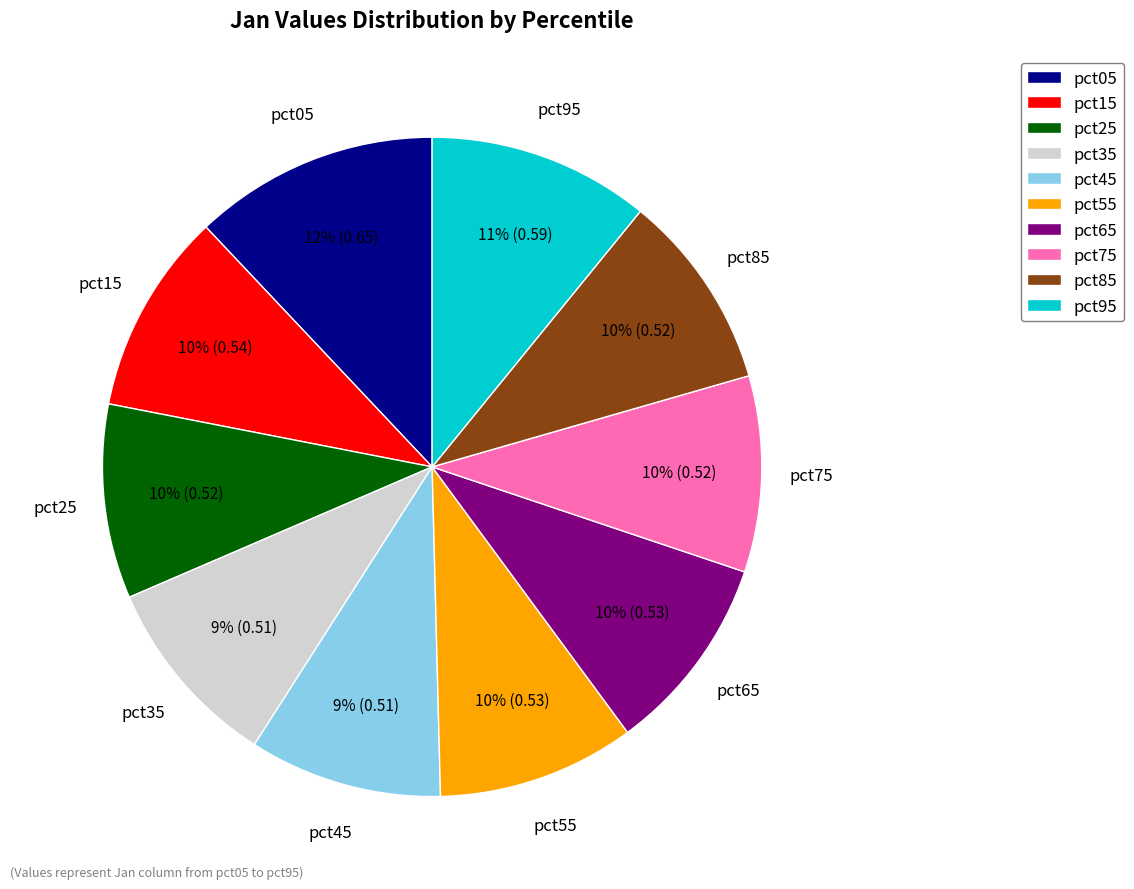

To the nearest percent, what is the combined percentage of pct75 and pct45?

19%